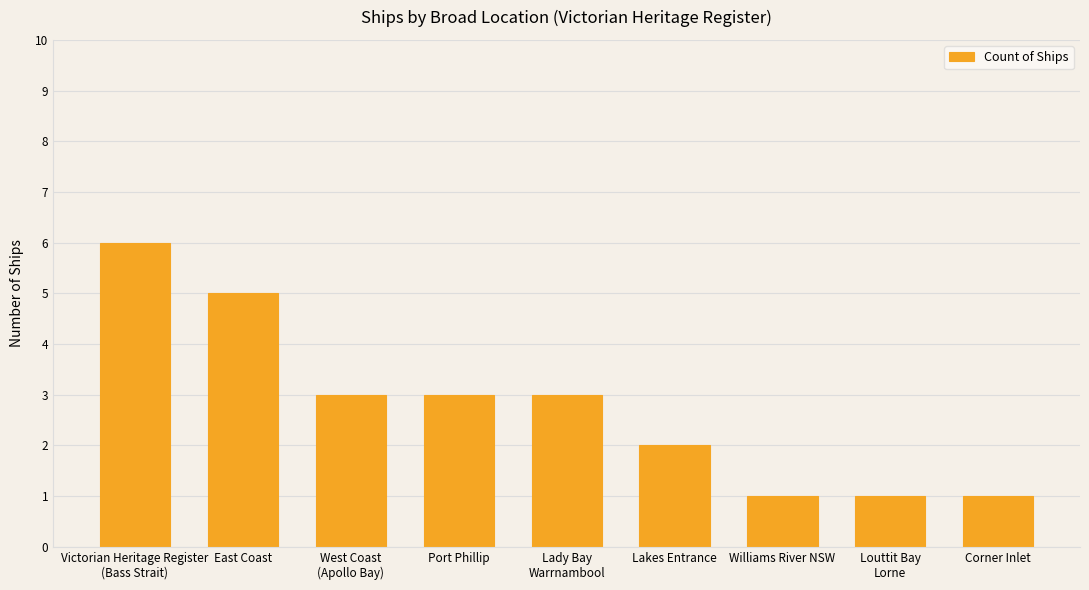

What is the greatest value displayed?

6